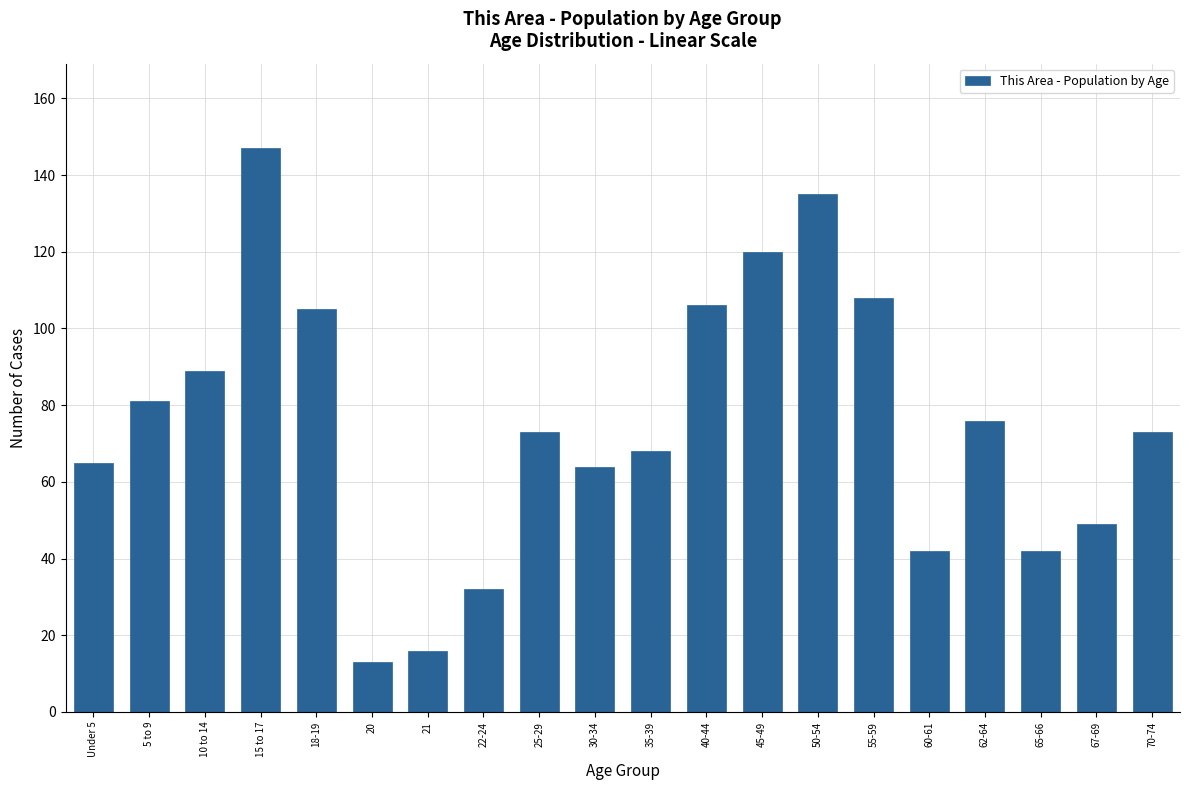

Reading left to right, extract all data points from this chart.

Under 5=65	5 to 9=81	10 to 14=89	15 to 17=147	18-19=105	20=13	21=16	22-24=32	25-29=73	30-34=64	35-39=68	40-44=106	45-49=120	50-54=135	55-59=108	60-61=42	62-64=76	65-66=42	67-69=49	70-74=73